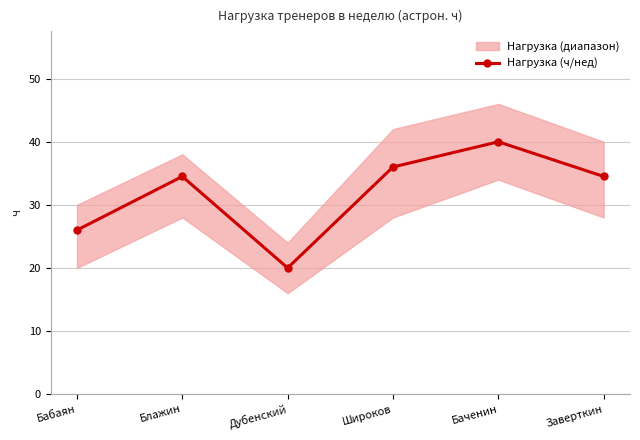

Is it true that the value at Бабаян is 45.5?

False